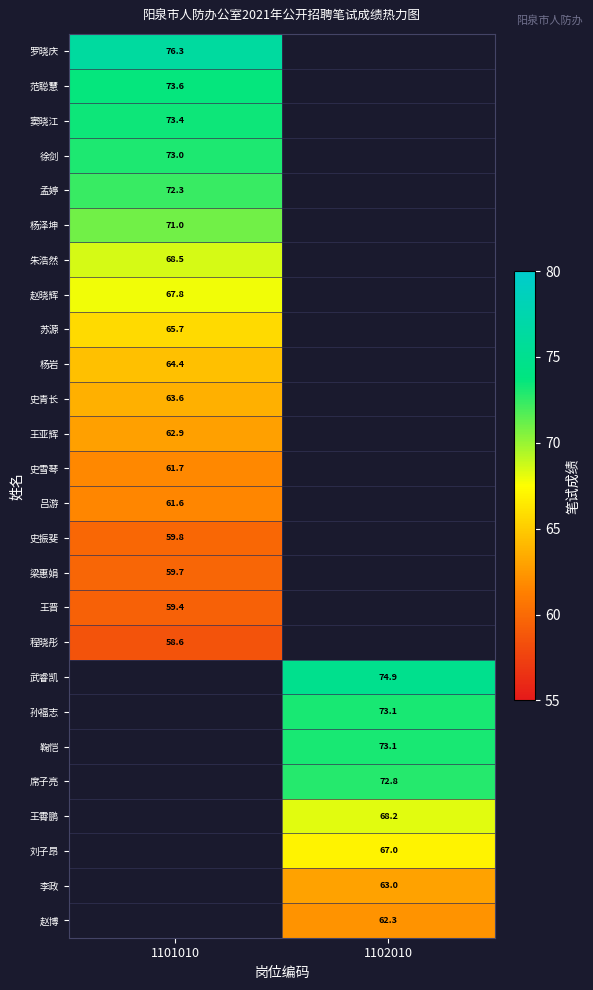

Between 1102010 and 1101010, which is larger?

1101010